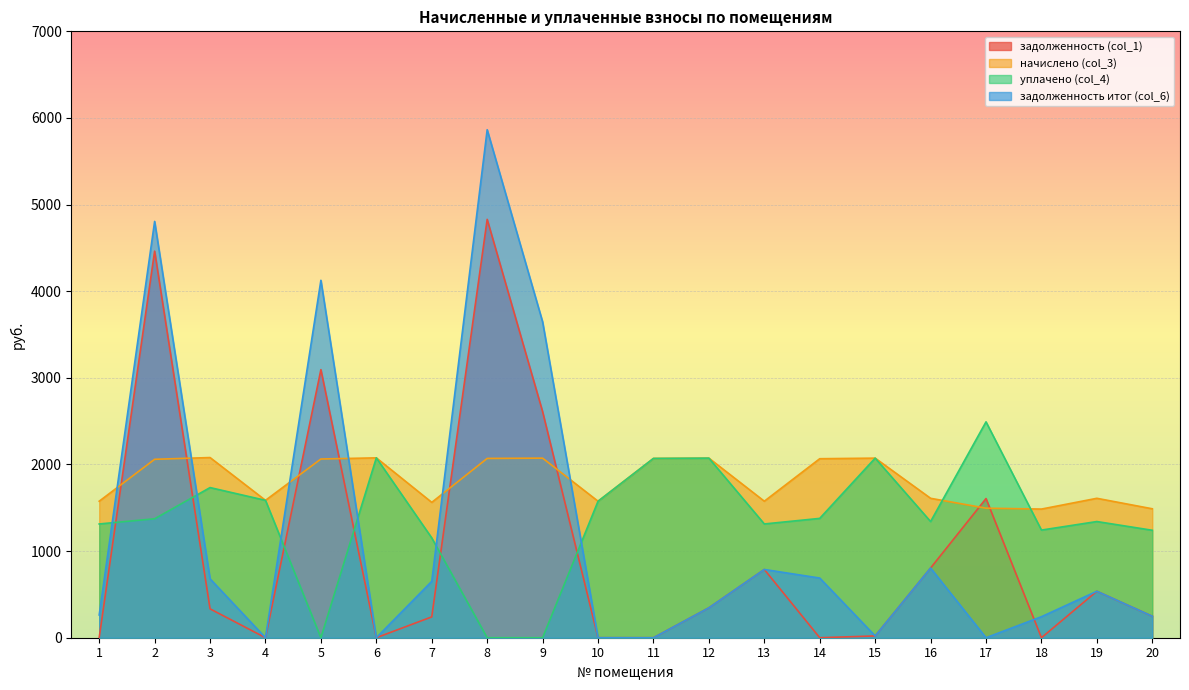

Is it true that задолженность (col_1) equals 13.2 at 15?

False